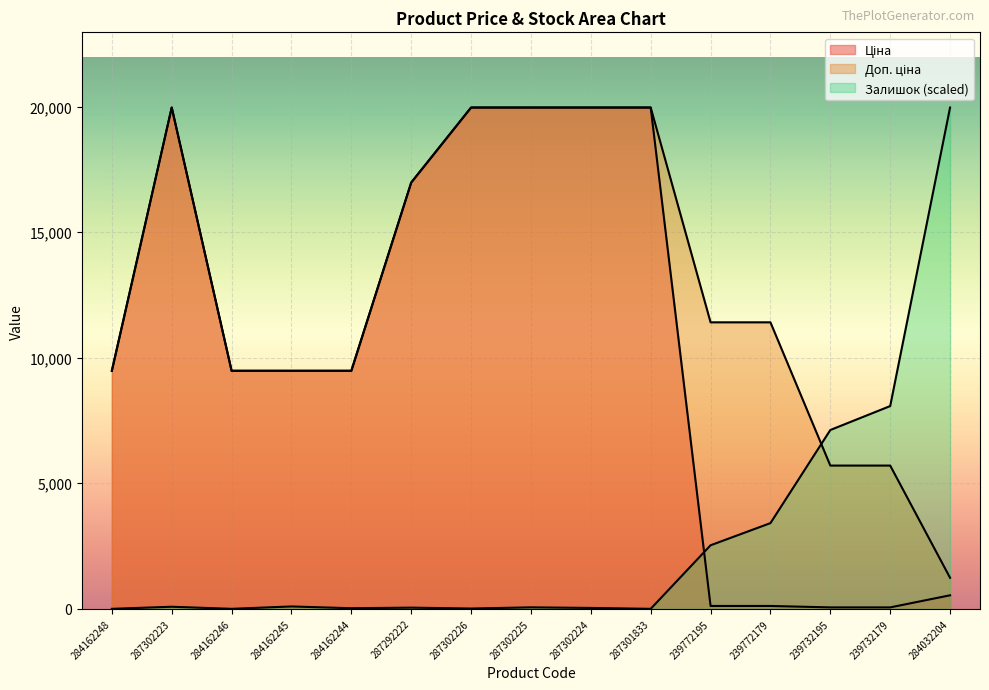

What is the difference between the maximum and second lowest values in the Доп. ціна series?

14259.2